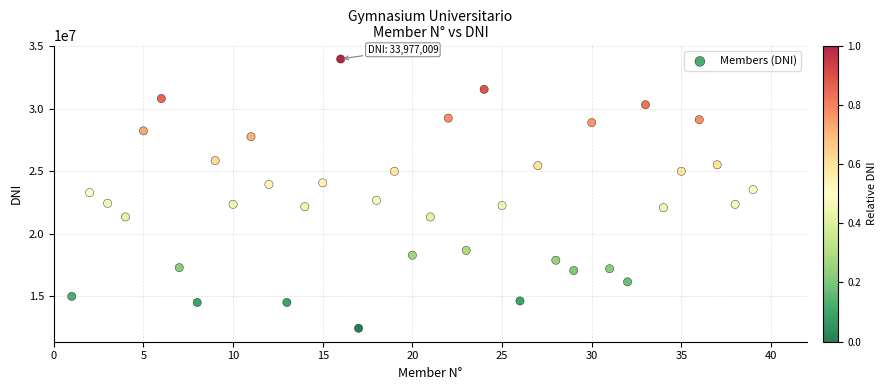

What is the range of Y values (max minus min)?

21562674